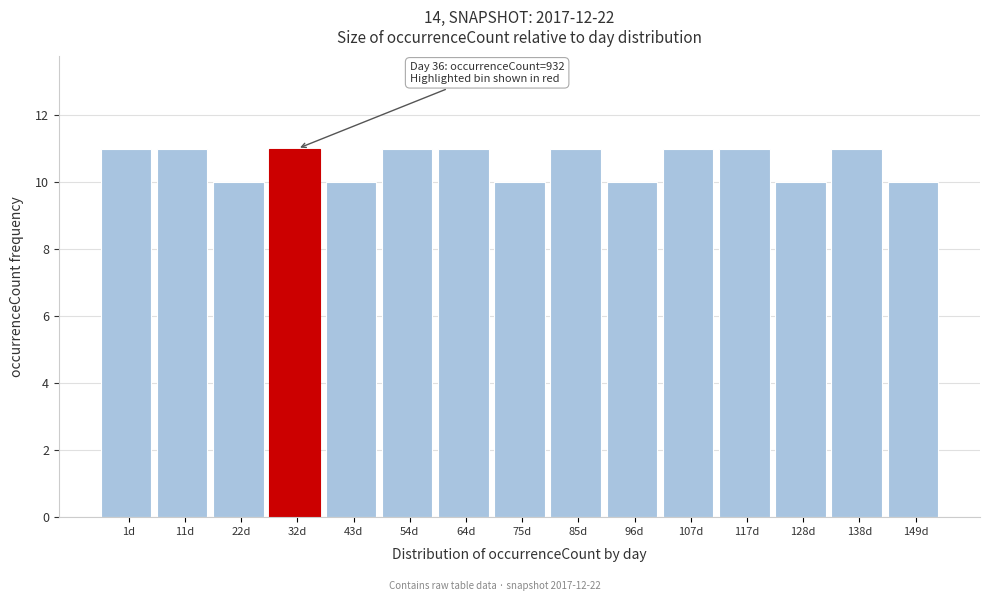

Reading left to right, transcribe all the data shown in this chart.

1d=11	11d=11	22d=10	32d=11	43d=10	54d=11	64d=11	75d=10	85d=11	96d=10	107d=11	117d=11	128d=10	138d=11	149d=10